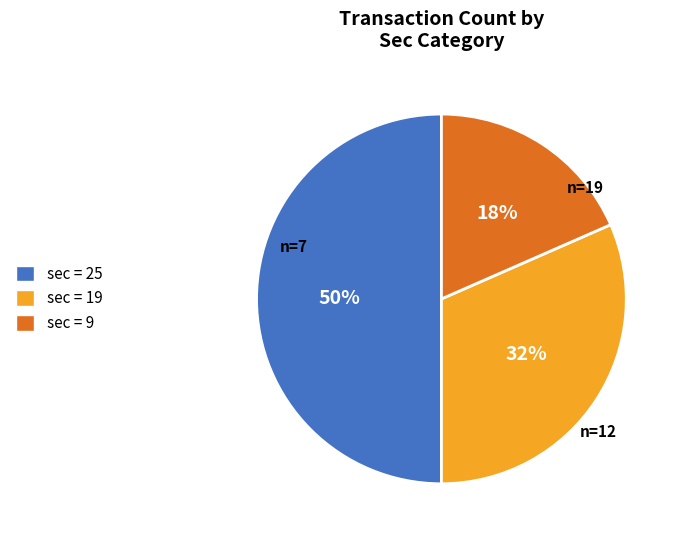

Is the sum of sec = 25 and sec = 9 greater than half?

Yes